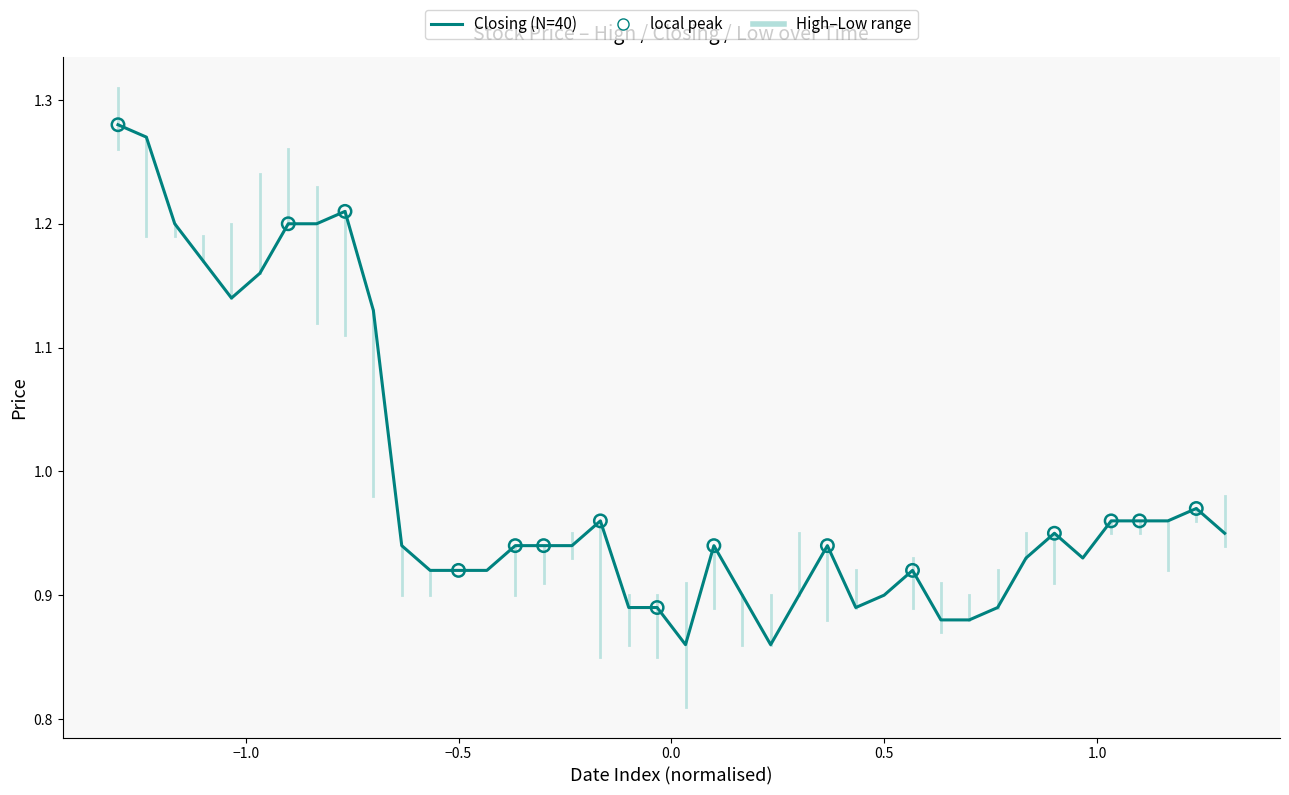

At how many categories does at least one series exceed 1?

10